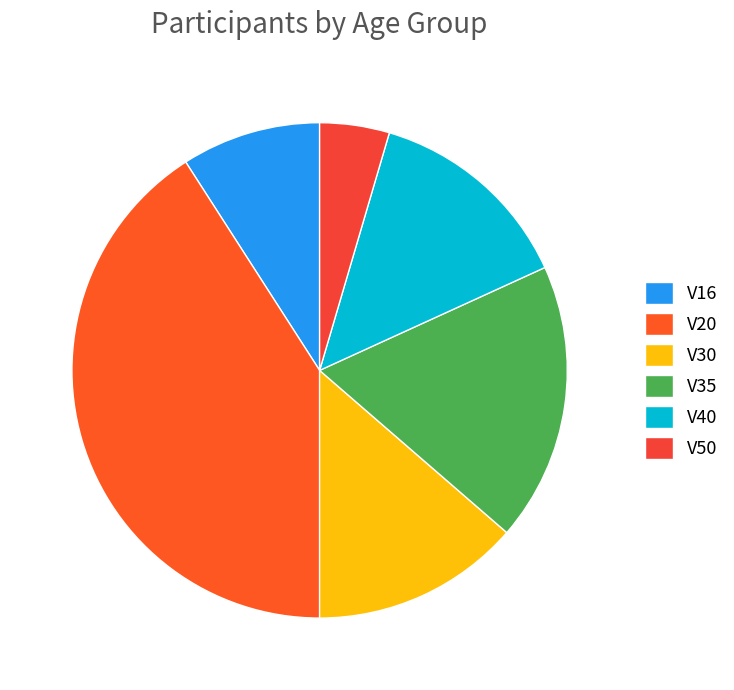

To the nearest percent, what is the difference between the largest and smallest slice percentages?

36%